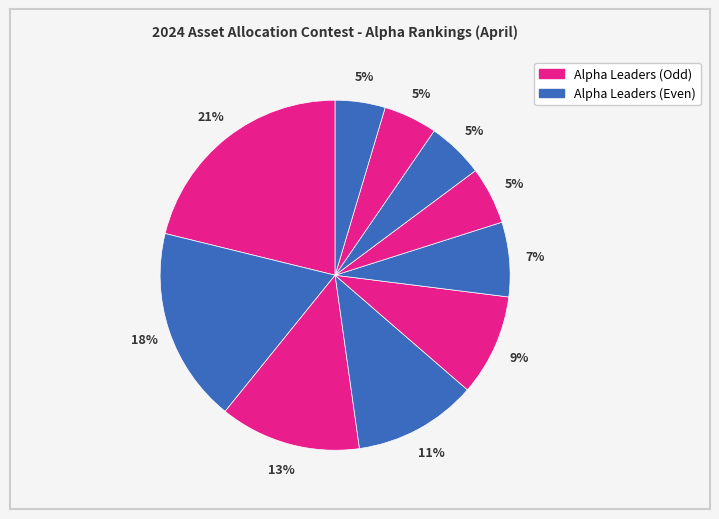

How many segments does this pie chart have?

10